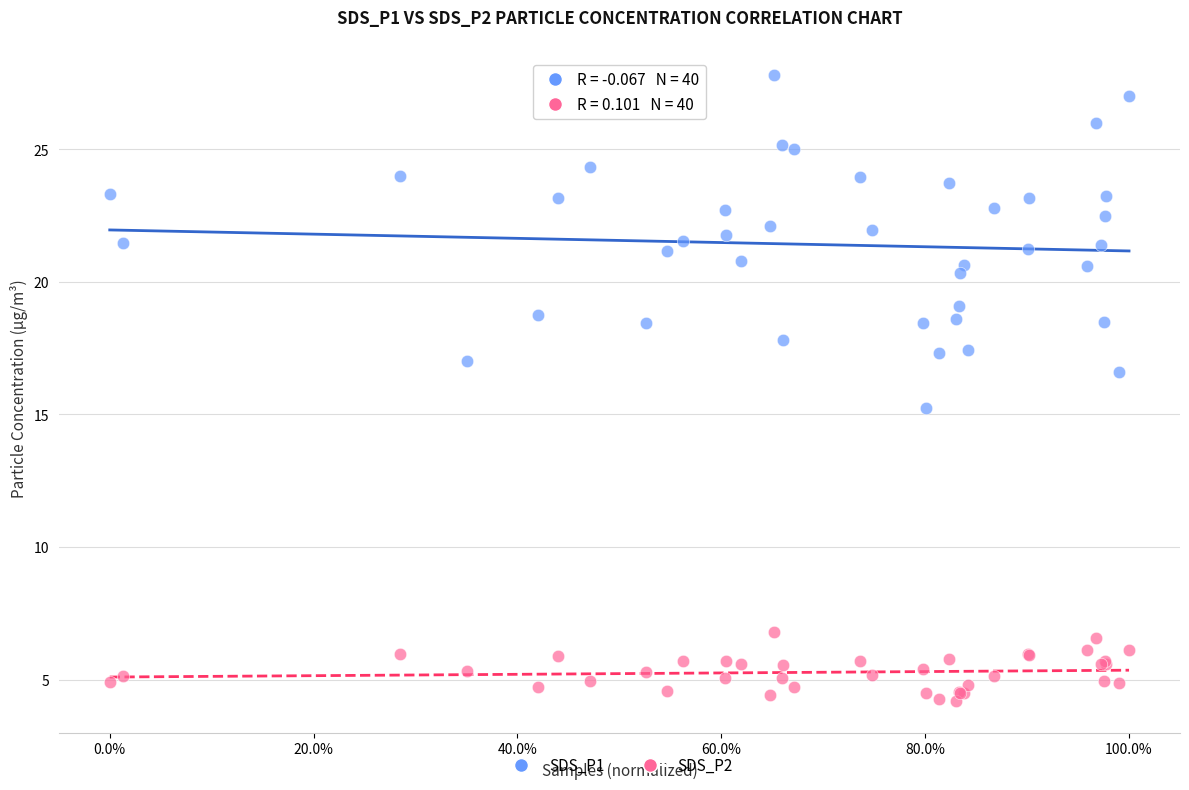

What is the X range (max minus min) for the scatter plot?

1.0